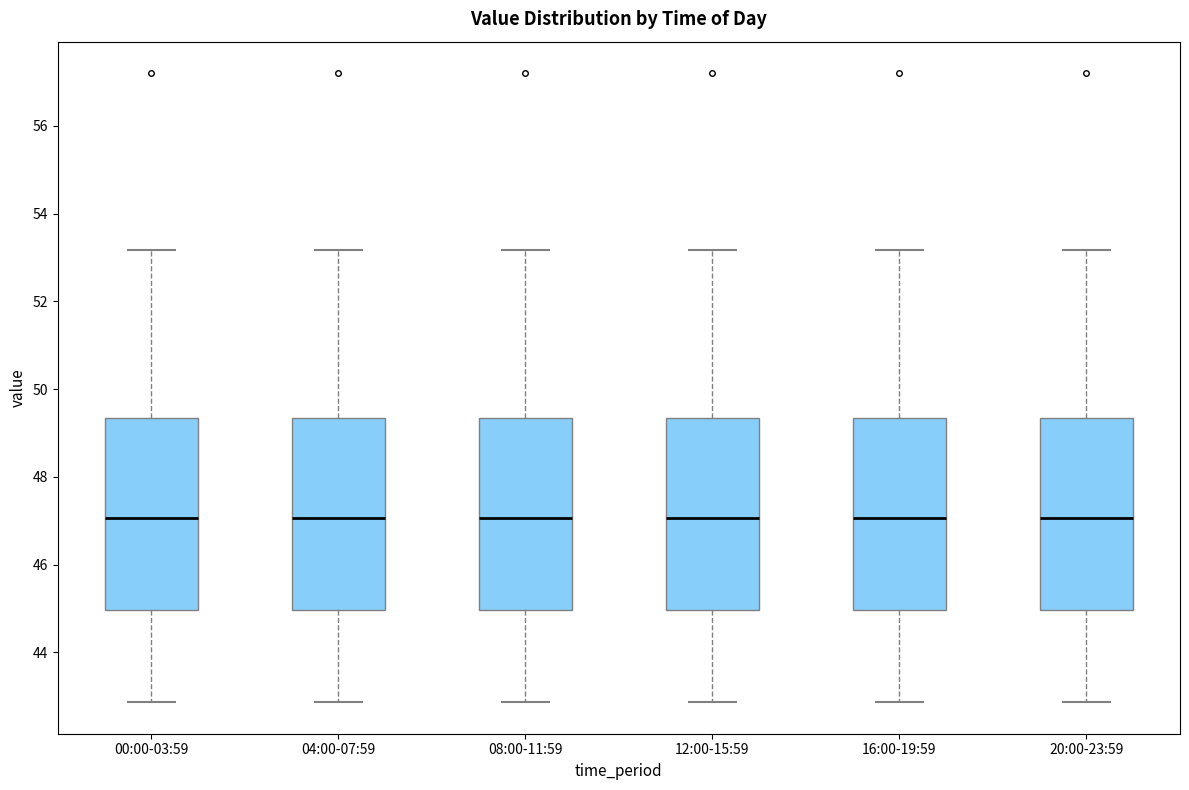

Reading left to right, transcribe this box plot: for each box, give where its median line is, the range the box spans, and where its two whiskers end, as read against the y-axis. The values are not printed on the chart, so give them approximately, as read against the axis.

00:00-03:59: median 47.0, box 45.0 to 49.4, whiskers 42.8 to 53.2
04:00-07:59: median 47.0, box 45.0 to 49.4, whiskers 42.8 to 53.2
08:00-11:59: median 47.0, box 45.0 to 49.4, whiskers 42.8 to 53.2
12:00-15:59: median 47.0, box 45.0 to 49.4, whiskers 42.8 to 53.2
16:00-19:59: median 47.0, box 45.0 to 49.4, whiskers 42.8 to 53.2
20:00-23:59: median 47.0, box 45.0 to 49.4, whiskers 42.8 to 53.2